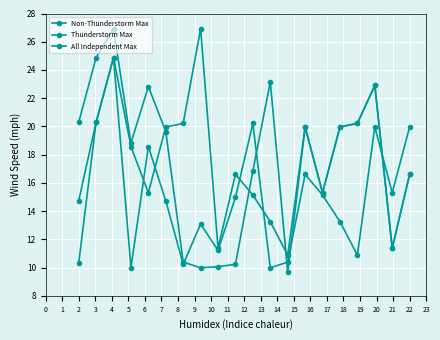

How many categories are shown in the chart?

20